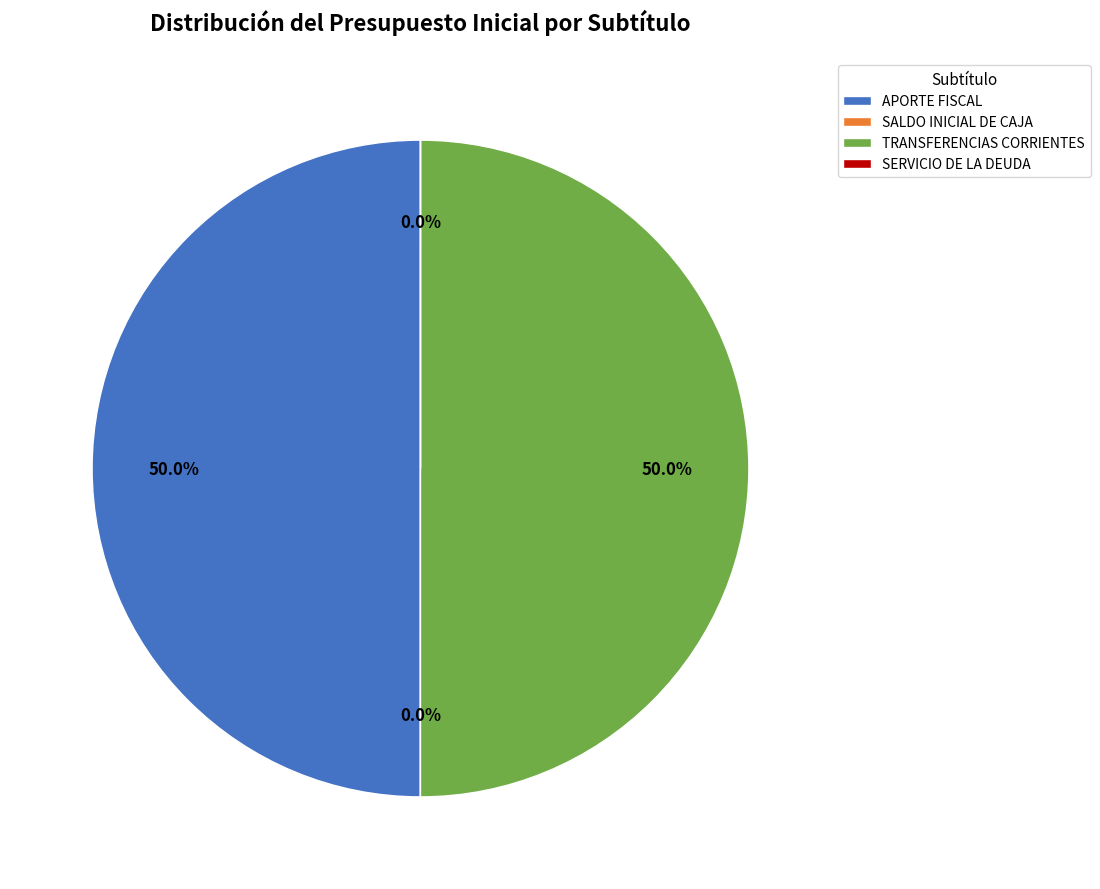

What portion of the pie excludes TRANSFERENCIAS CORRIENTES?

50.0%